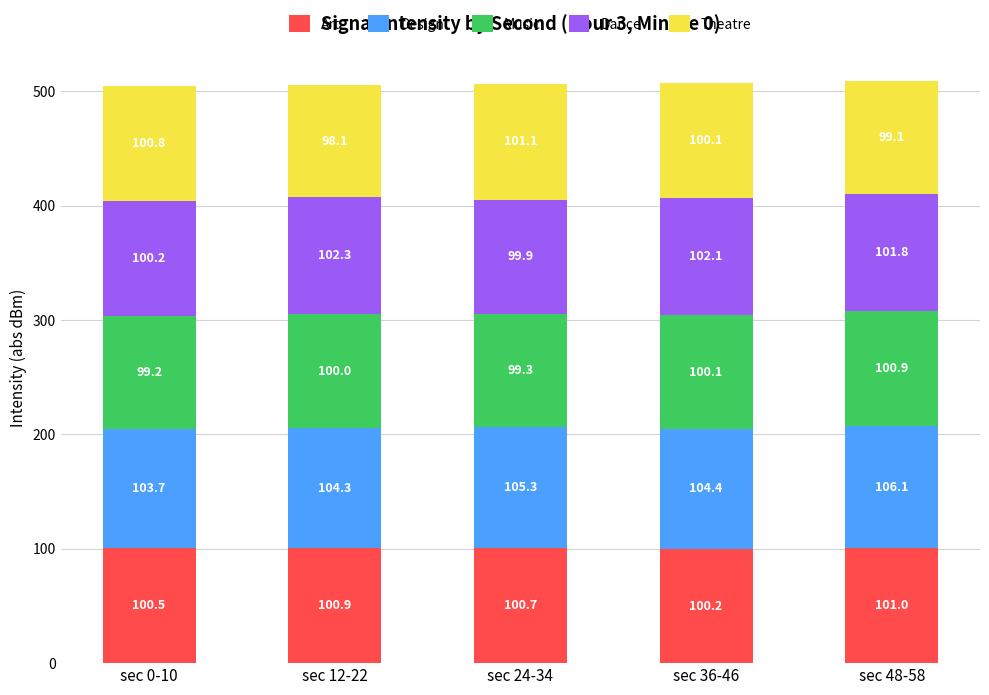

Where is Art nearest to the value 100?

sec 36-46